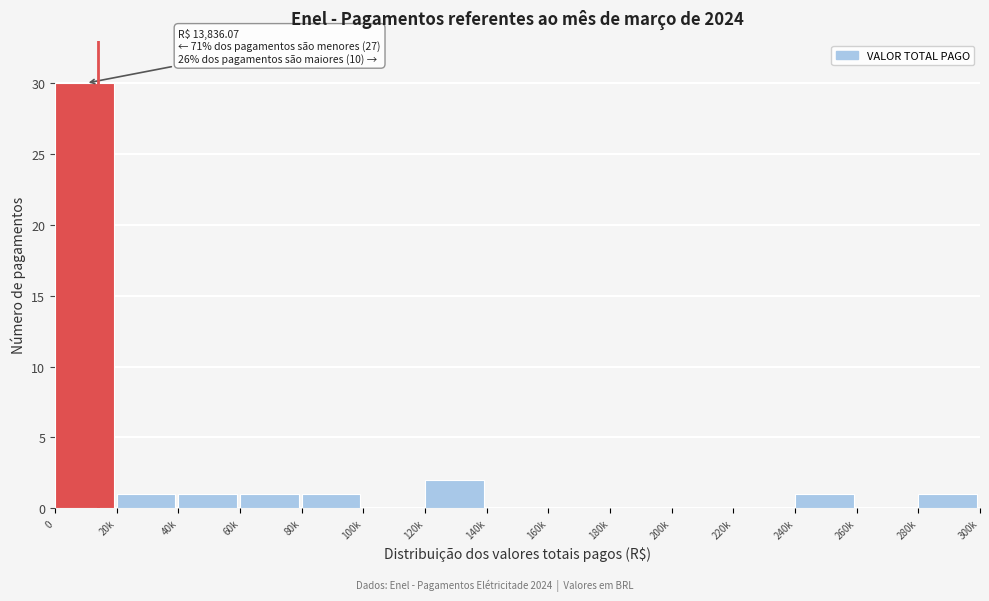

Reading left to right, transcribe all the data shown in this chart.

0=30	20k=1	40k=1	60k=1	80k=1	100k=0	120k=2	140k=0	160k=0	180k=0	200k=0	220k=0	240k=1	260k=0	280k=1